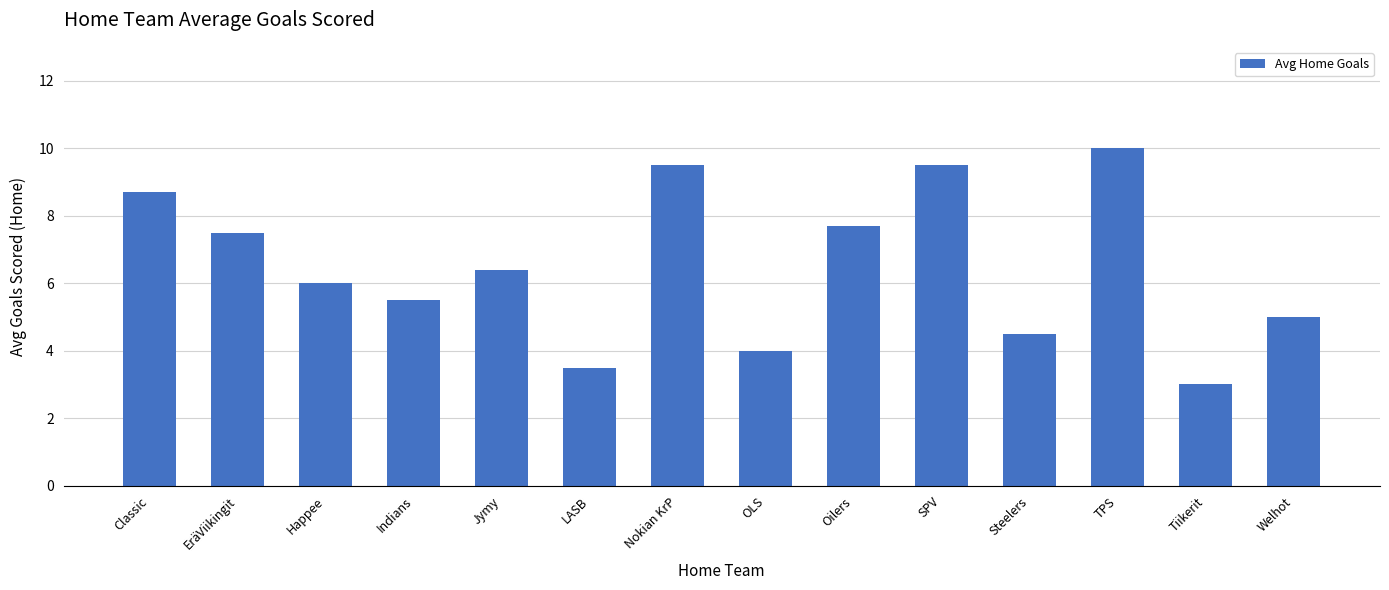

What is the difference between the maximum and minimum values?

7.0